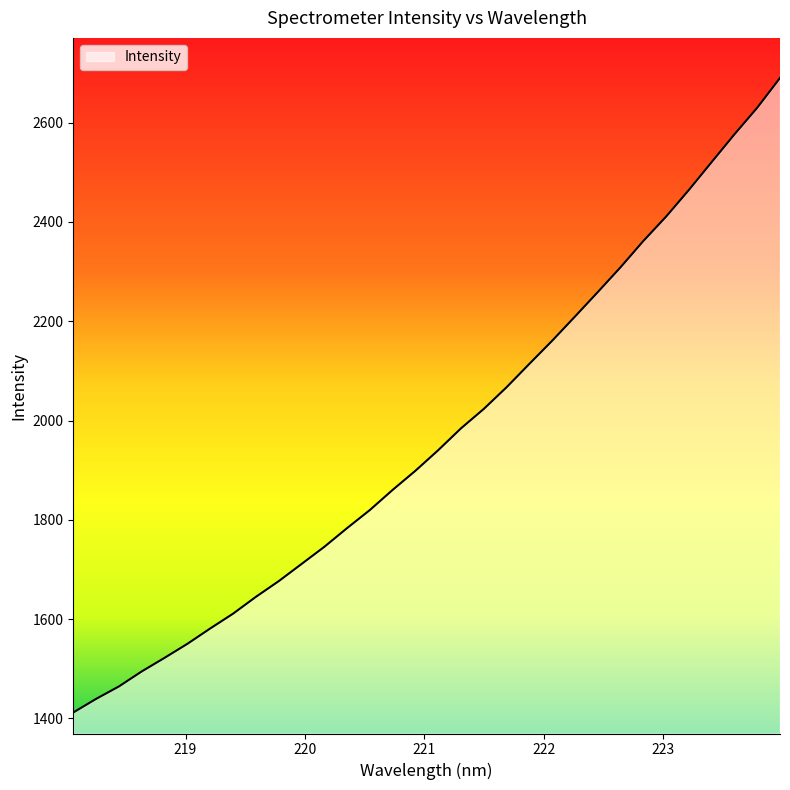

How many lines are shown in the chart?

1